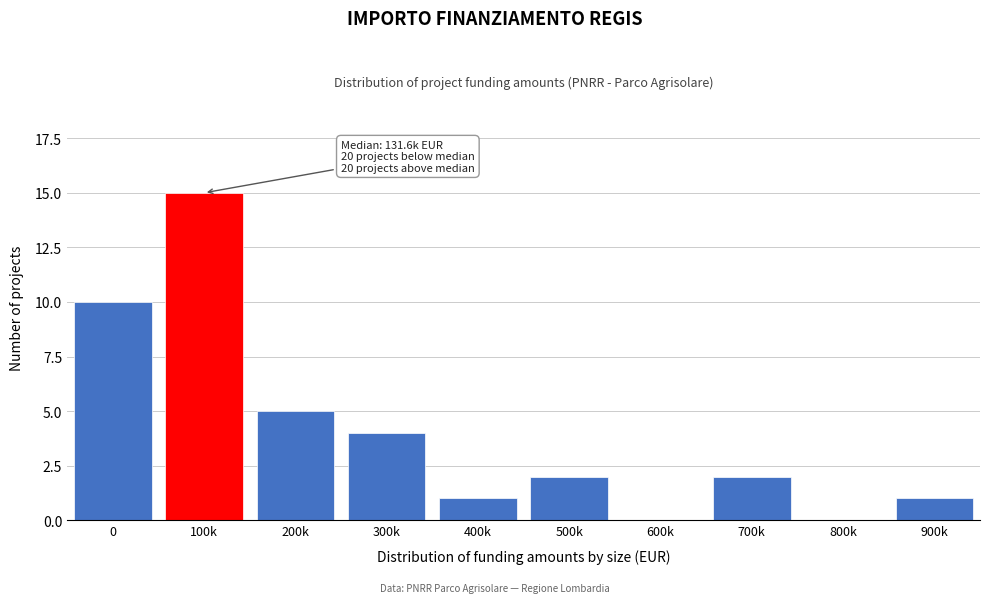

Reading right to left, extract all data points from this chart.

900k=1	800k=0	700k=2	600k=0	500k=2	400k=1	300k=4	200k=5	100k=15	0=10